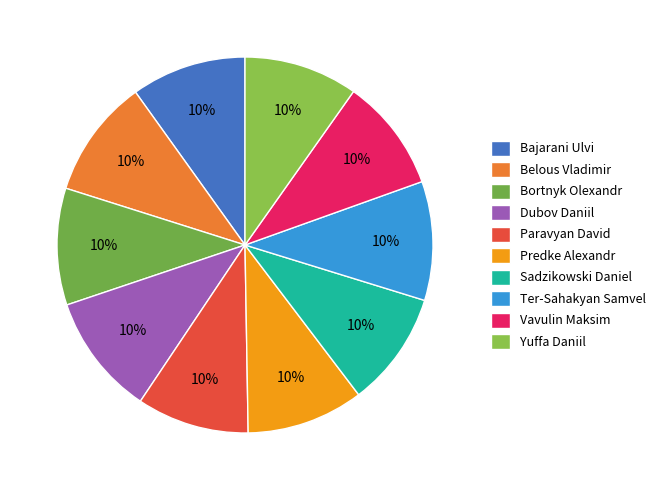

Approximately how many times larger is the value at Yuffa Daniil compared to Vavulin Maksim?

1.0